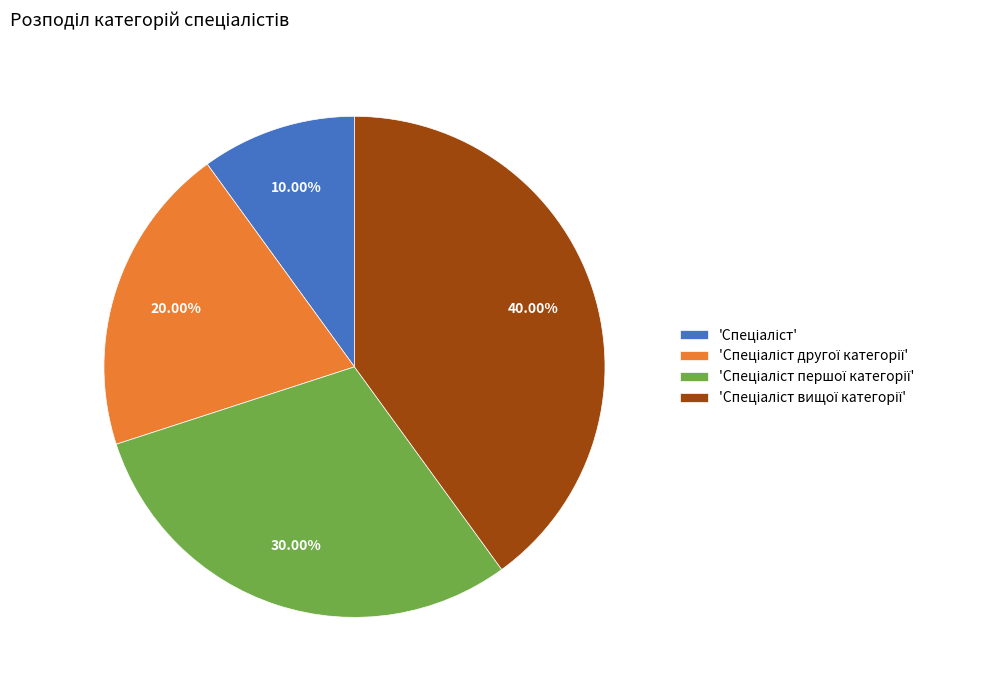

Is there any slice that represents more than half of the pie?

No